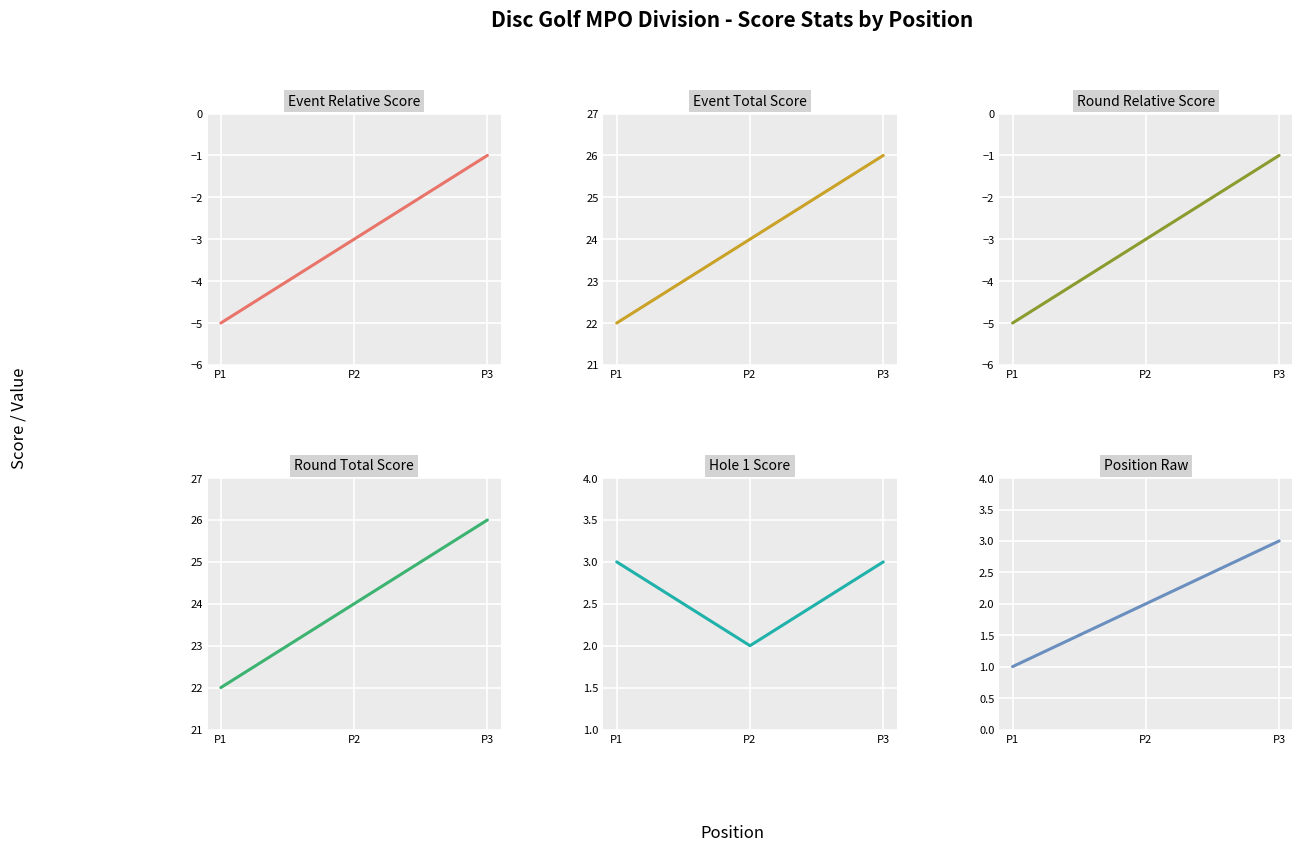

Is this an area chart (filled region under the line)?

No